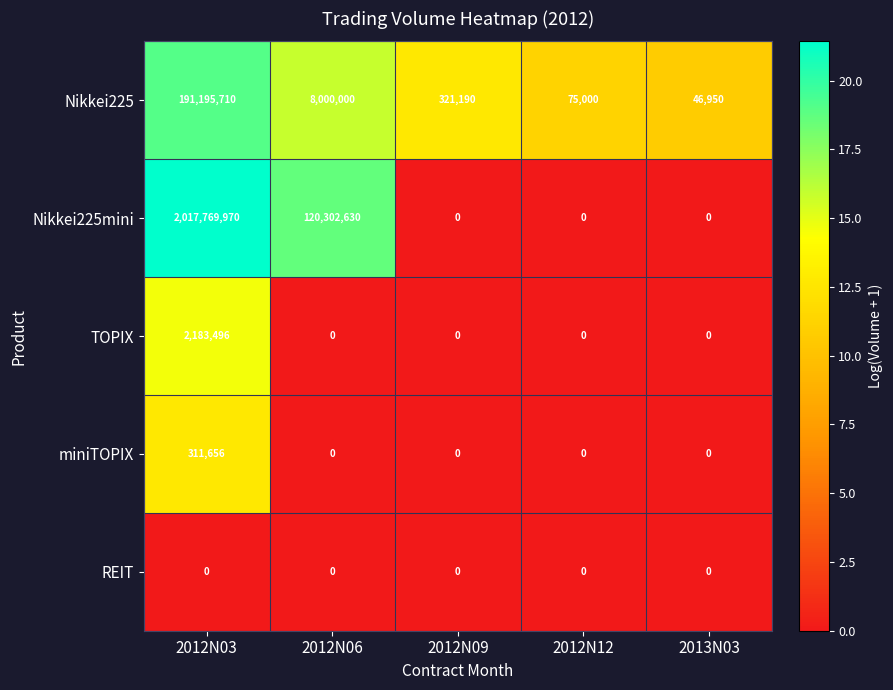

At which category is the sum across all series the highest?

2012N03